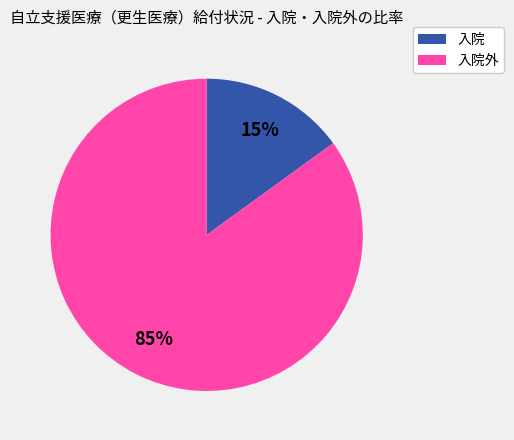

Is there a majority slice in this chart?

Yes